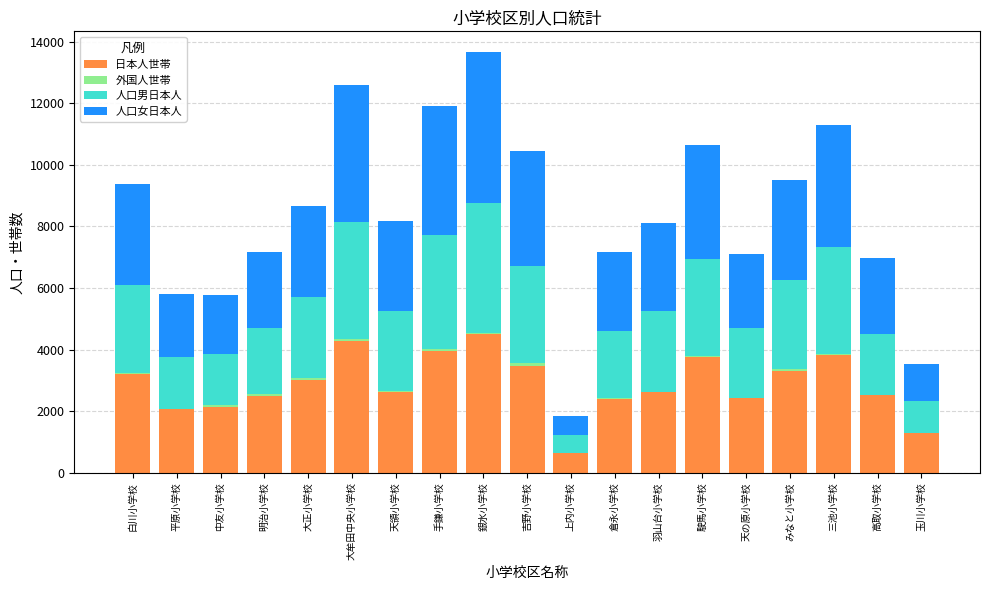

What is the highest value of the 日本人世帯 series?

4489